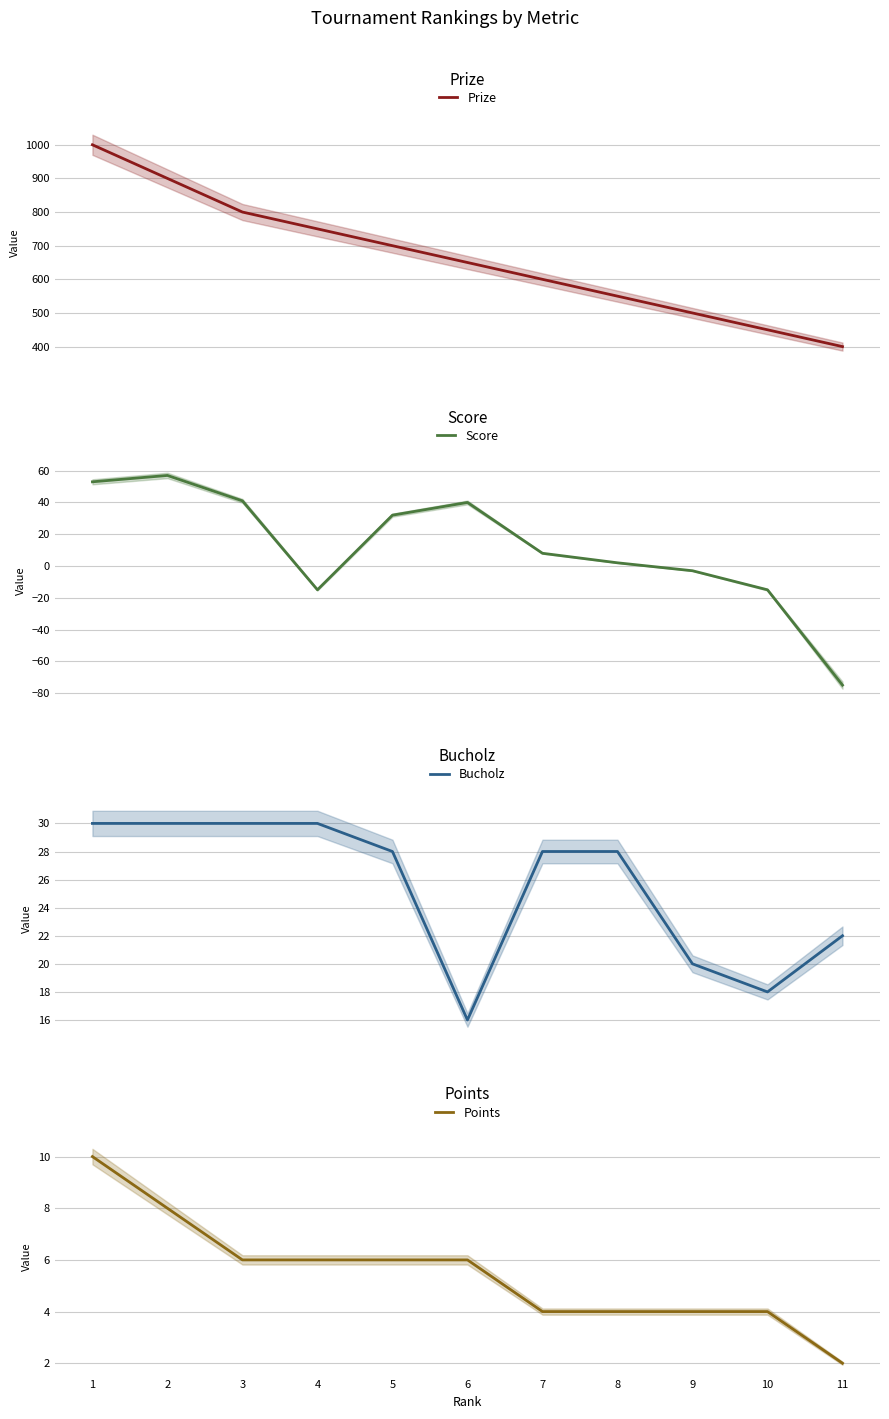

Where is the first local minimum for Bucholz?

6